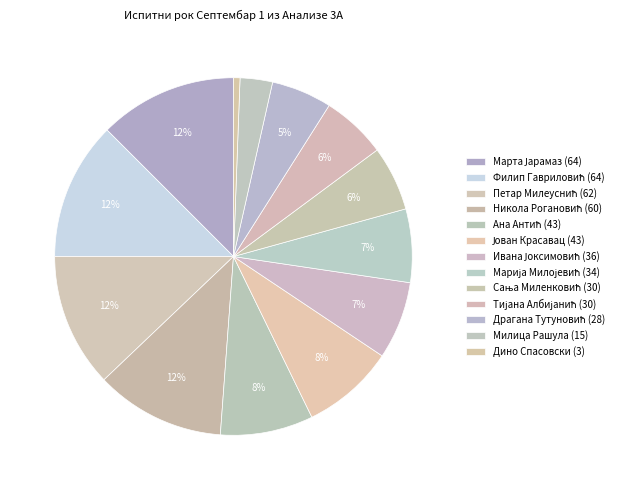

To the nearest percent, what is the difference between the Ивана Јоксимовић (36) and Филип Гавриловић (64) slice percentages?

5%